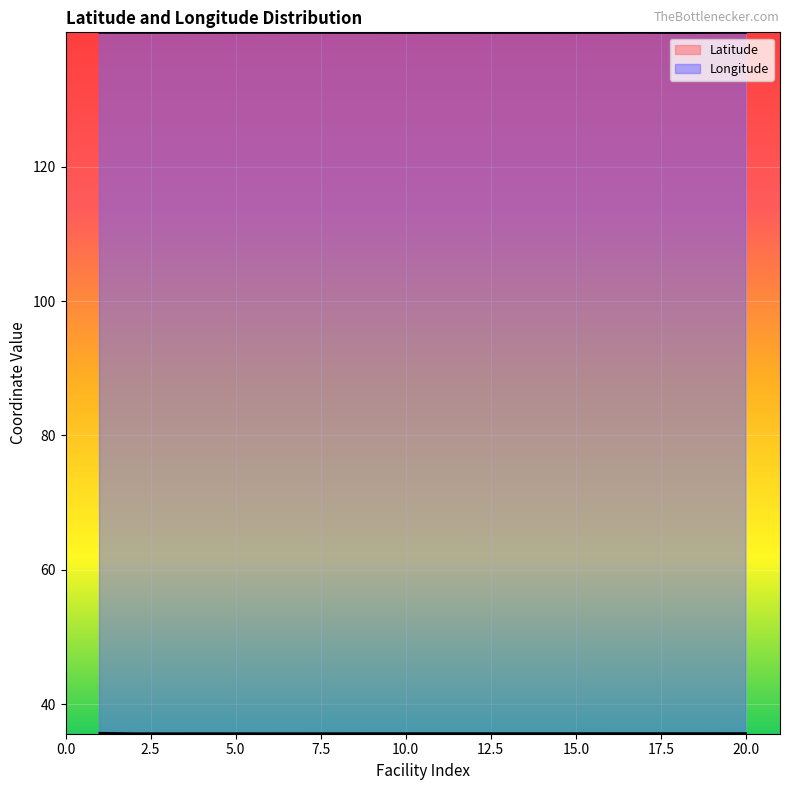

What is the spread (max minus min) of values at 19?

104.2